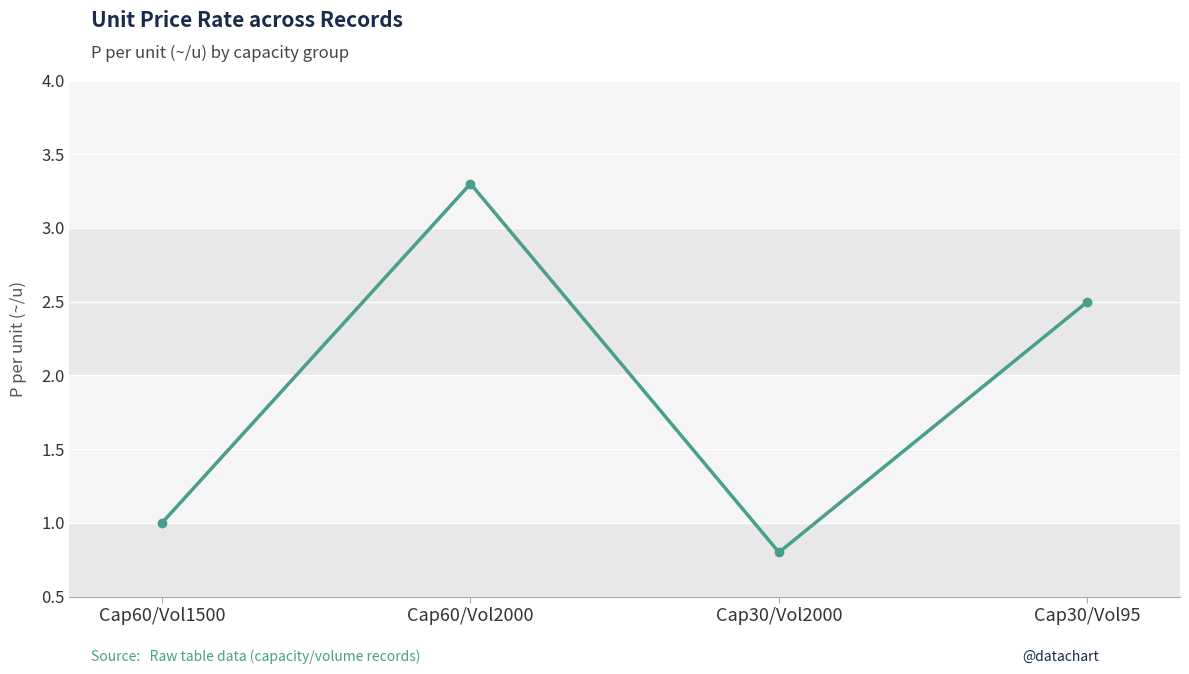

At which category does the chart reach its minimum across all series?

Cap30/Vol2000